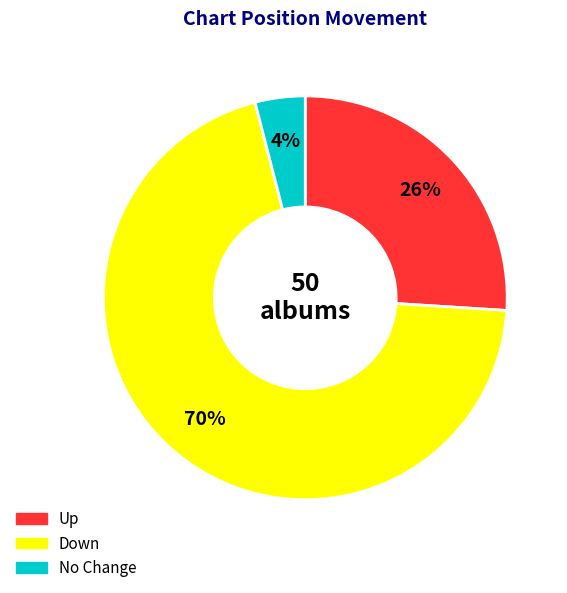

To the nearest percent, what is the difference between the largest and smallest slice percentages?

66%